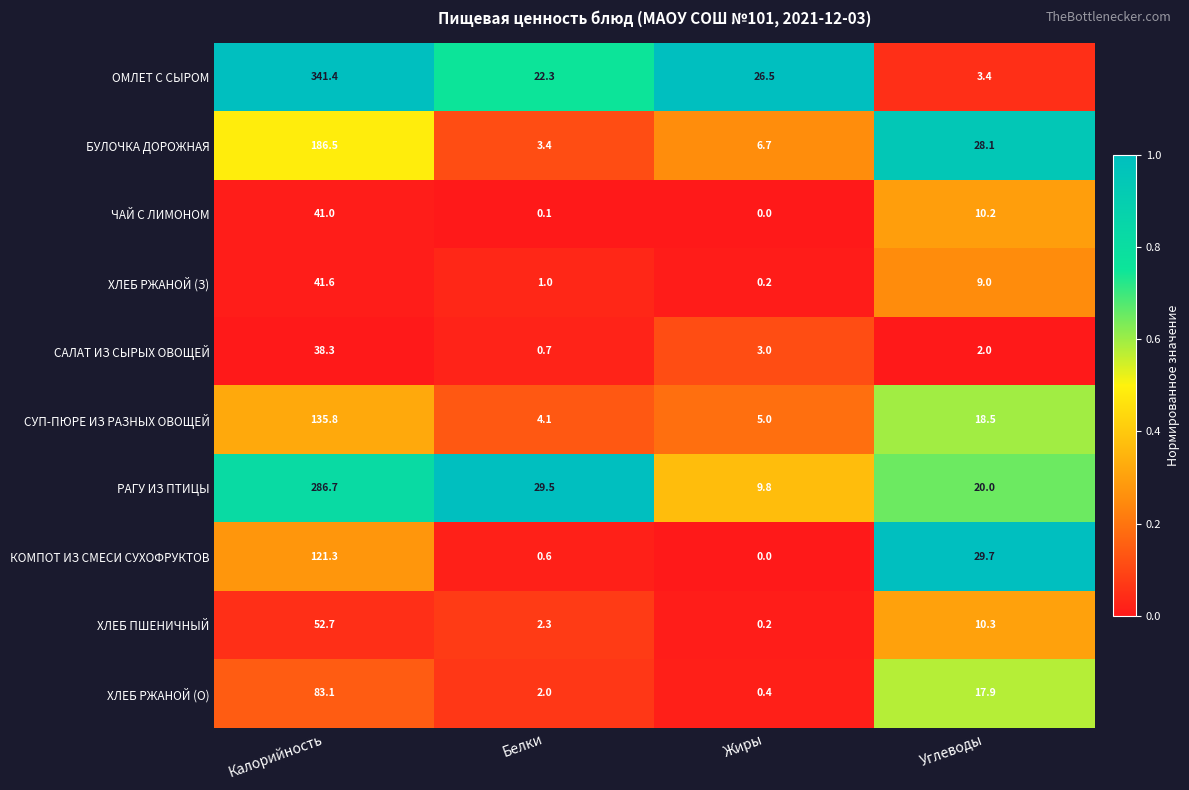

What is the spread (max minus min) of values at Углеводы?

27.7